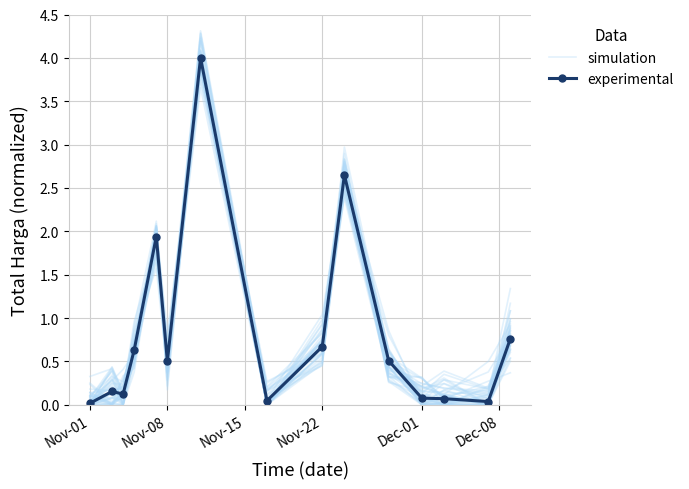

The value of simulation at Dec-01 is 2.7. True or false?

False